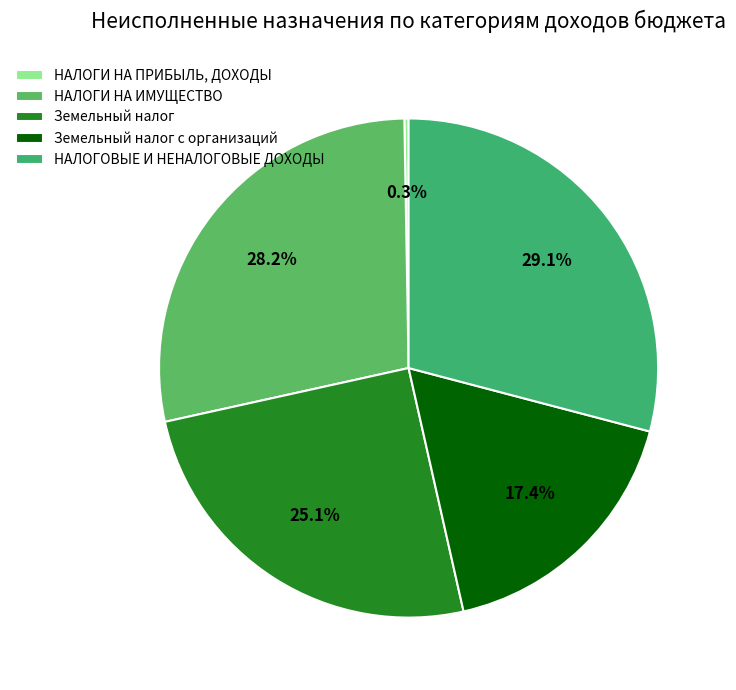

What is the change in value from Земельный налог to Земельный налог с организаций?

-353110.9